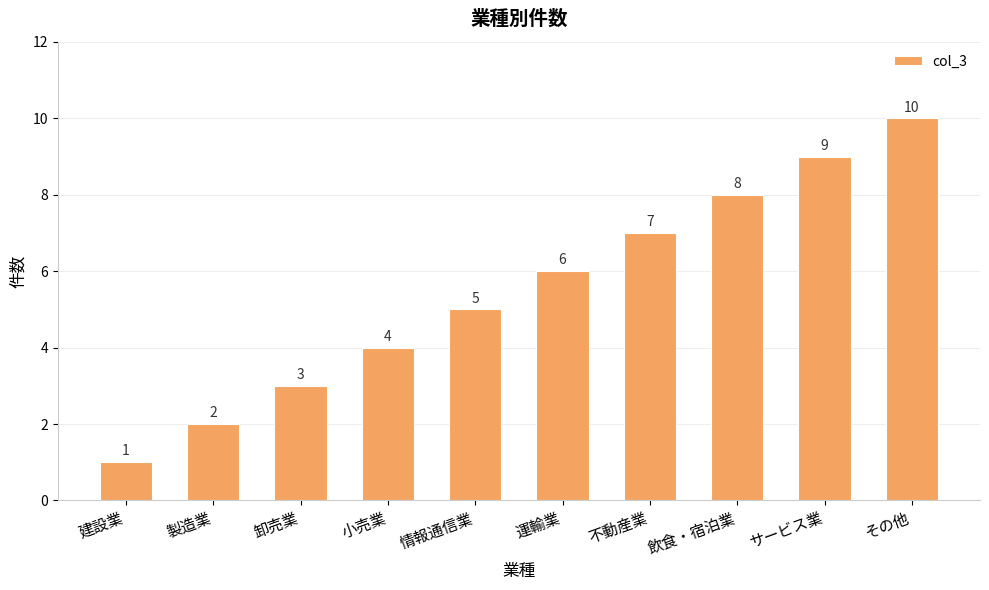

What is the label of the 3rd bar from the right?

飲食・宿泊業